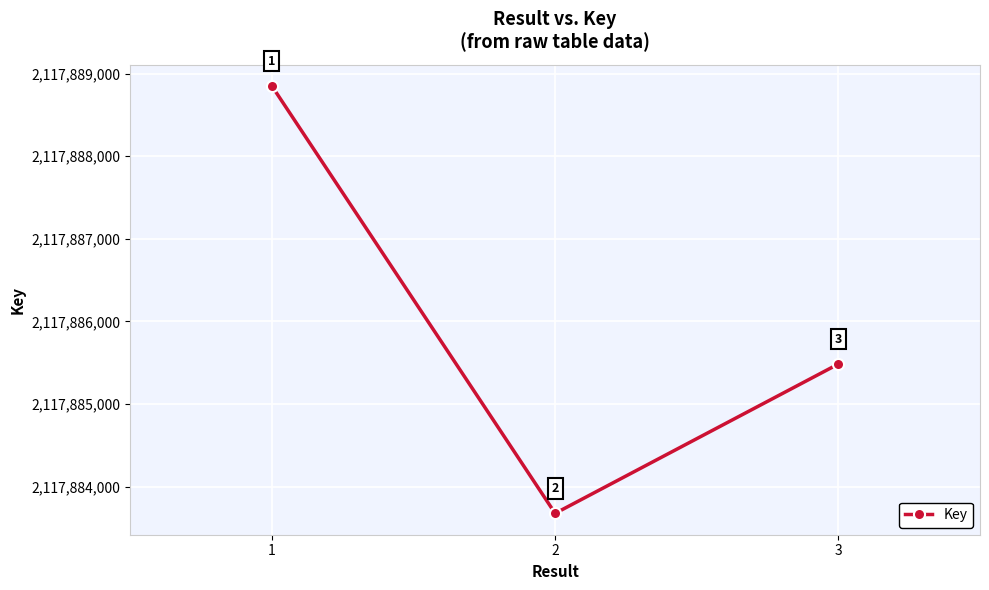

Reading right to left, what are all the values shown in this chart?

3=2117885484	2=2117883676	1=2117888849